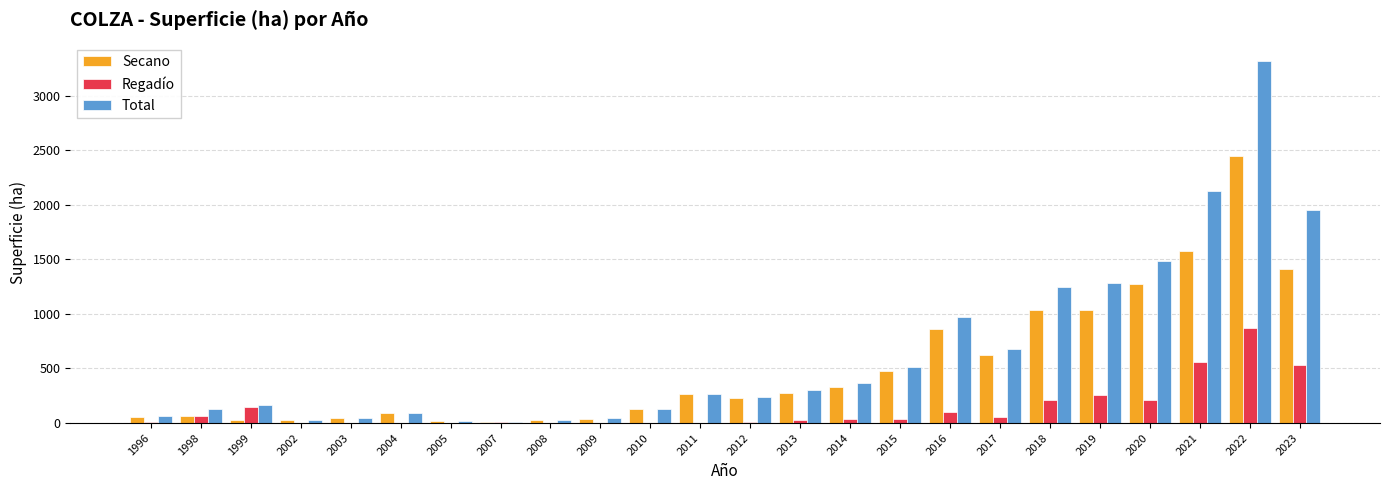

At which category is the sum across all series the highest?

2022